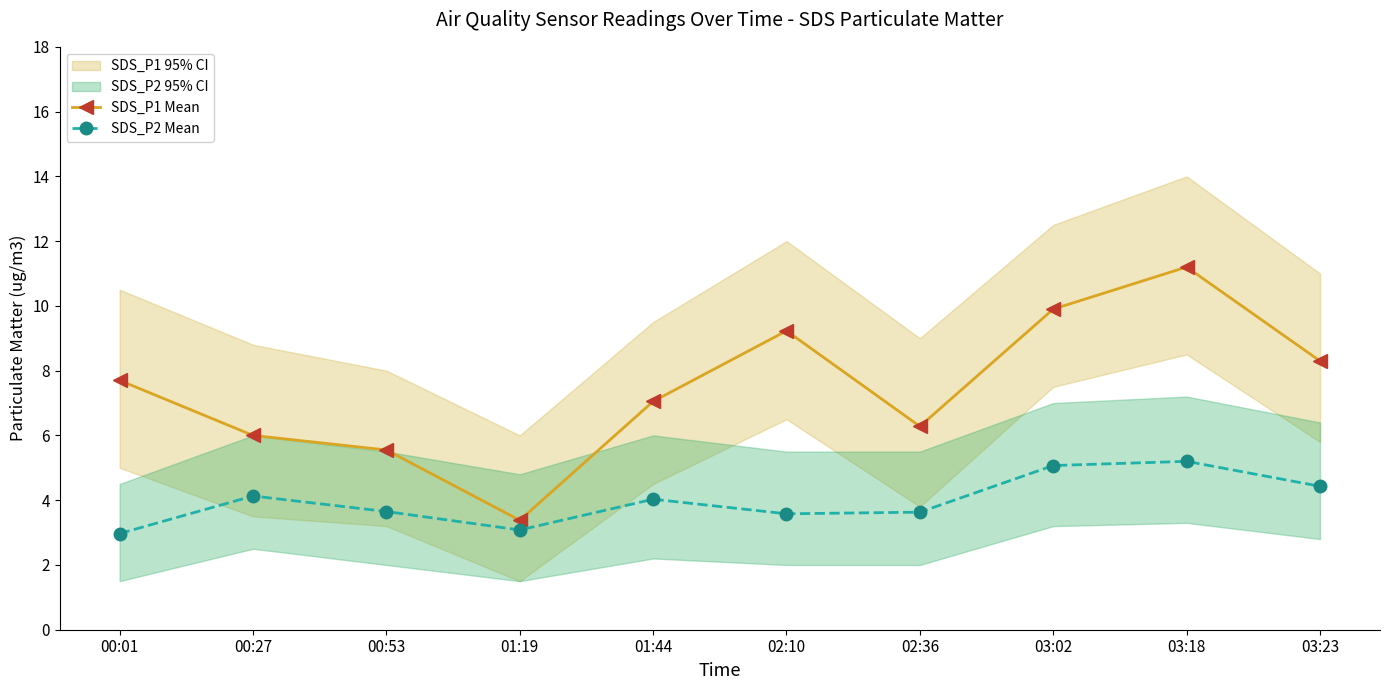

What is the value of the SDS_P1 Mean point at the 10th from the left?

8.3